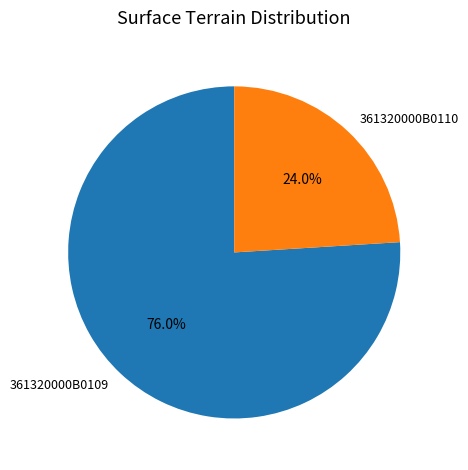

Which category accounts for the majority?

361320000B0109